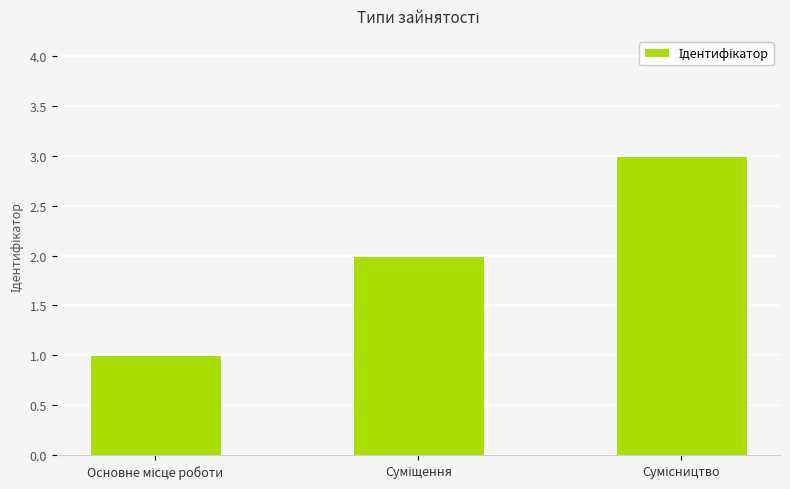

What is the sum of all values?

6